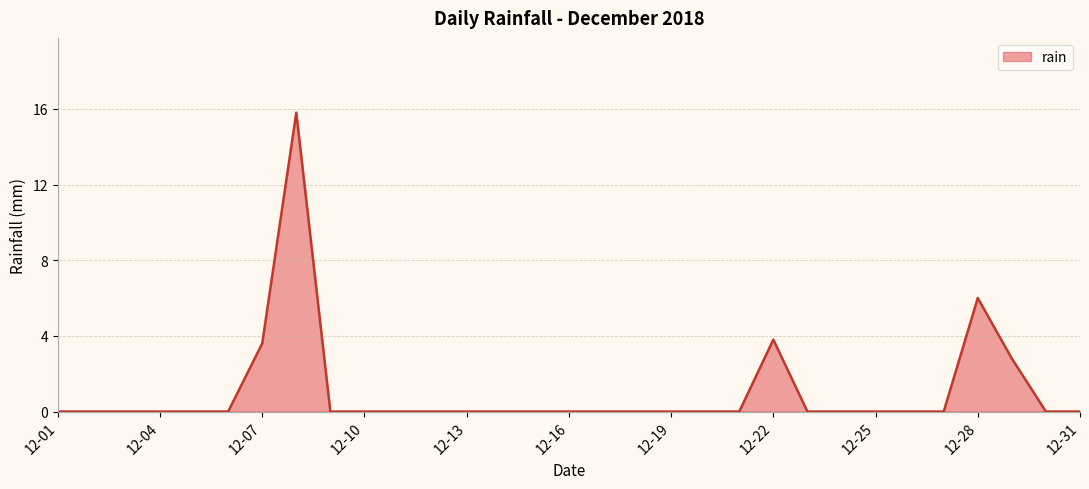

Does the chart have visible grid lines?

Yes